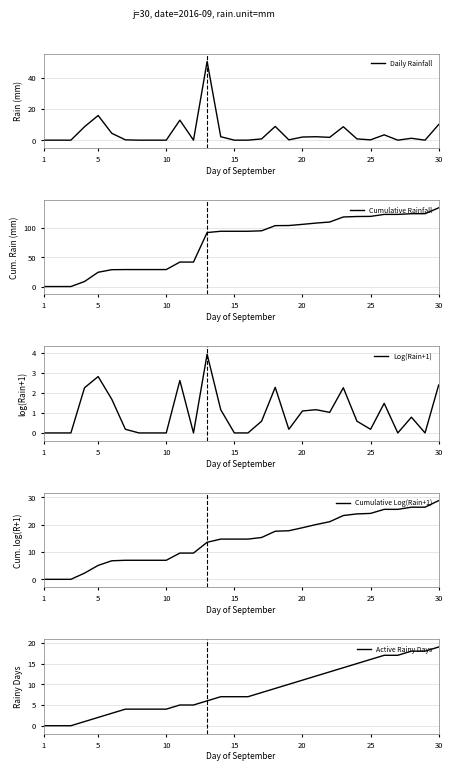

Which category has the highest value in the Cumulative Rainfall series?

30